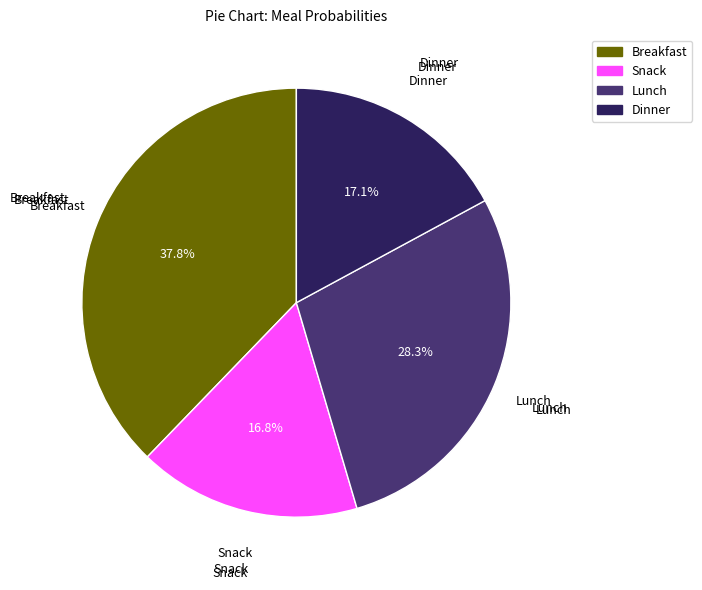

To the nearest percent, what percentage of the pie is Snack?

17%